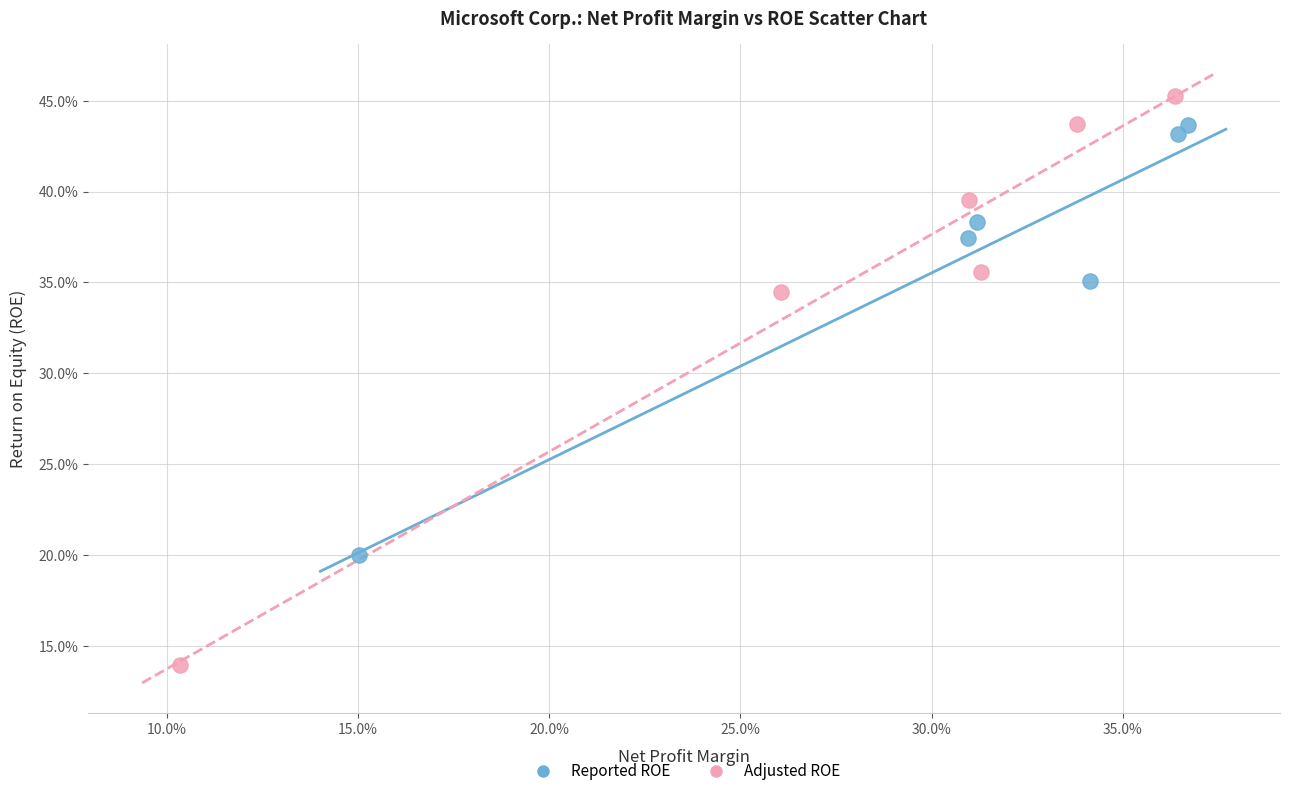

Which series reaches the minimum Y coordinate?

Adjusted ROE